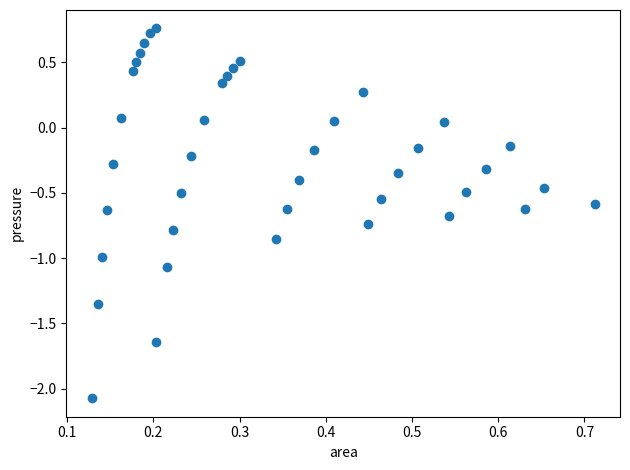

What is the range of Y values (max minus min)?

2.8